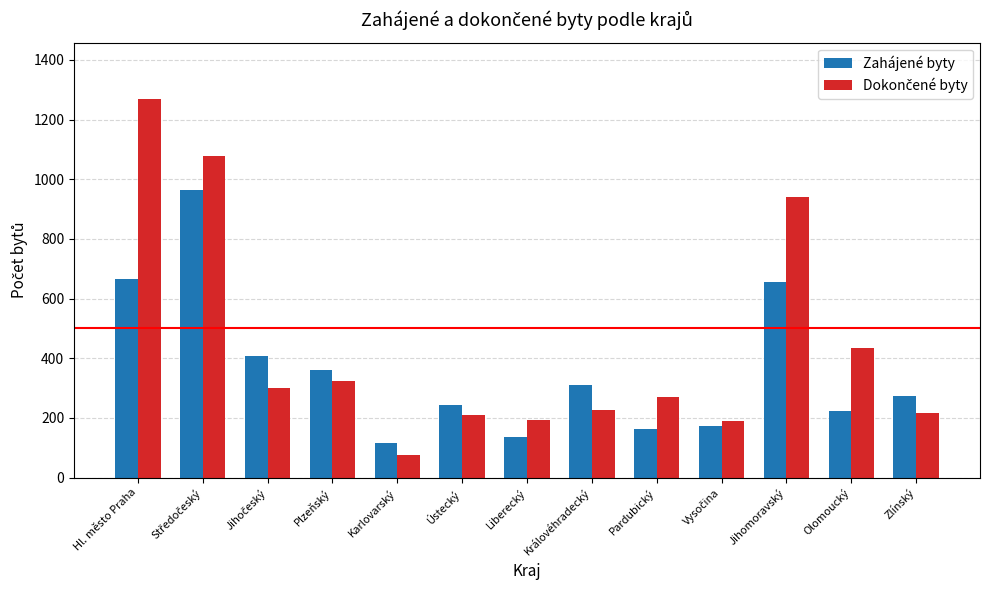

What is the label of the 8th bar from the right?

Ústecký